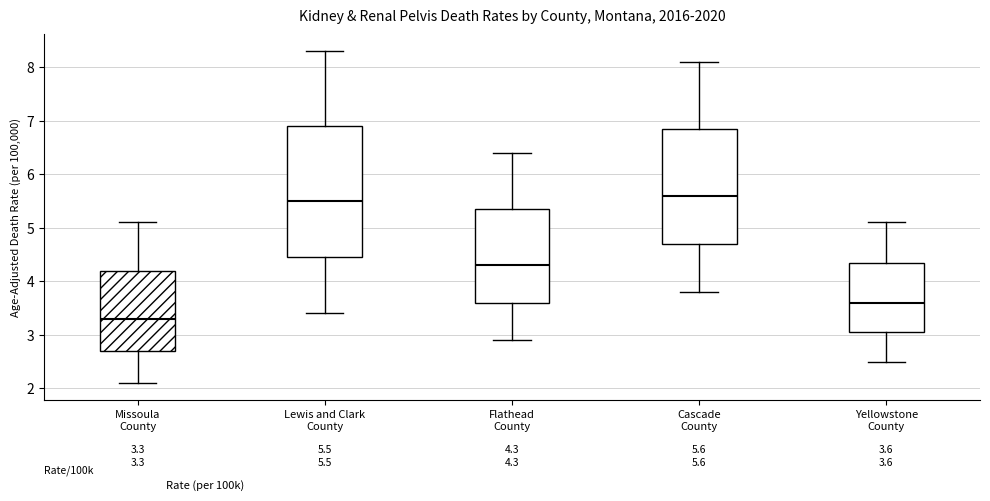

Which box is the tallest, from its lower edge to its upper edge?

Lewis and Clark County